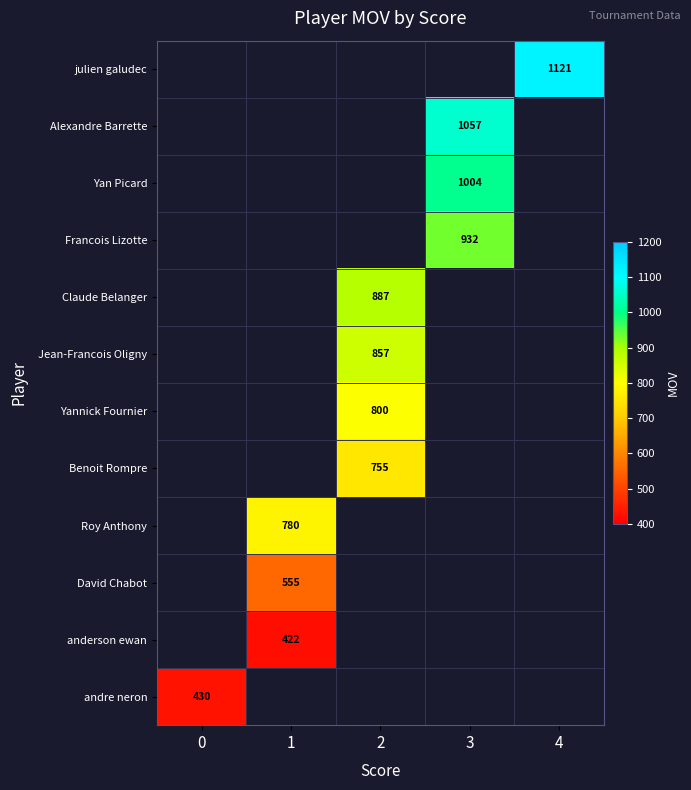

How many data points does each series have?

5